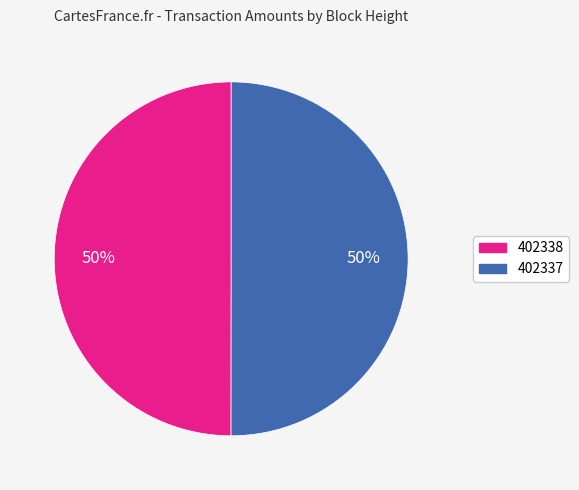

Is the sum of 402338 and 402337 greater than half?

Yes